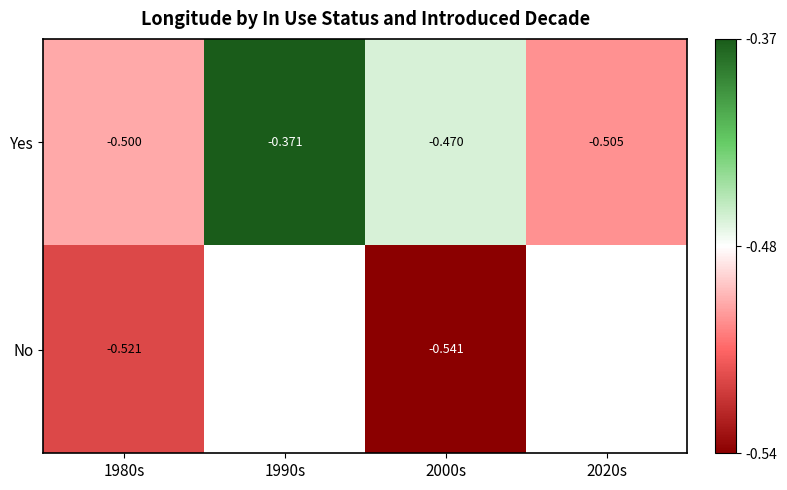

At 1980s, list the series in order from largest to smallest.

Yes, No